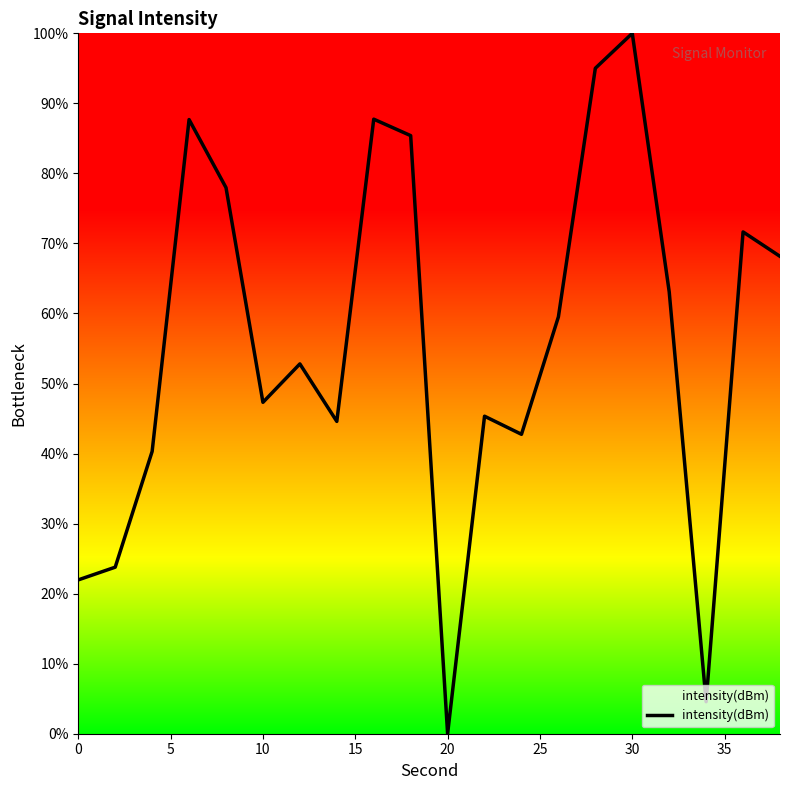

What is the difference between the maximum and minimum values?

100.0